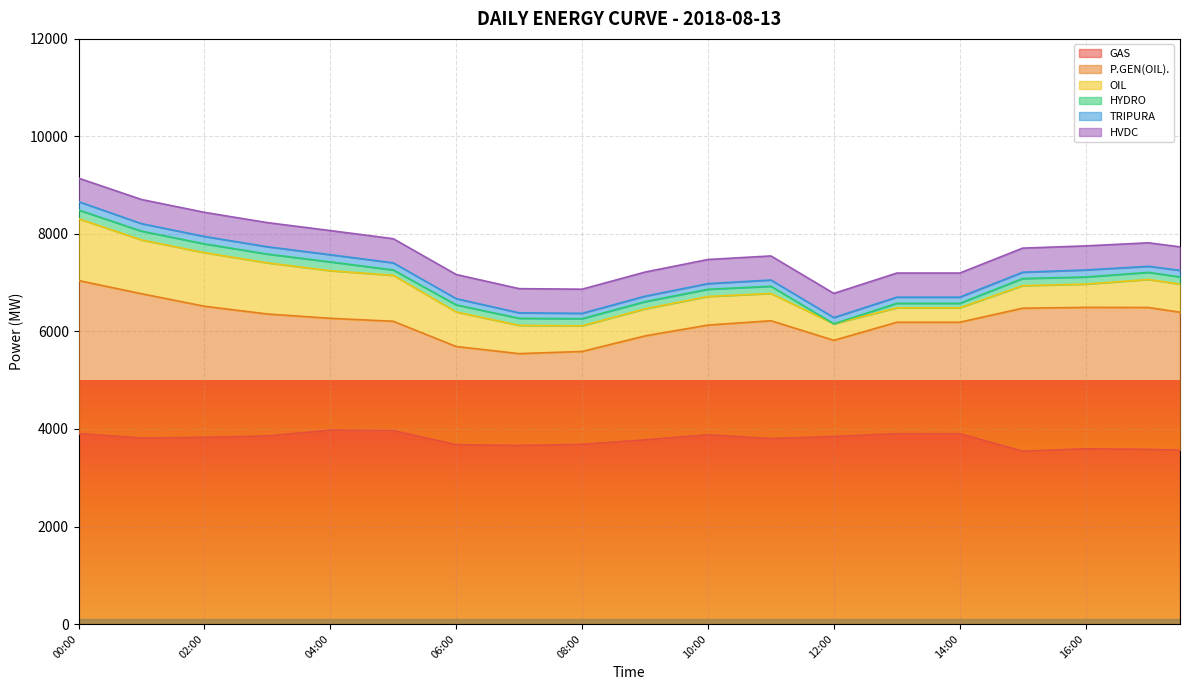

At 12:30, list the series in order from largest to smallest.

GAS, P.GEN(OIL)., HVDC, OIL, TRIPURA, HYDRO